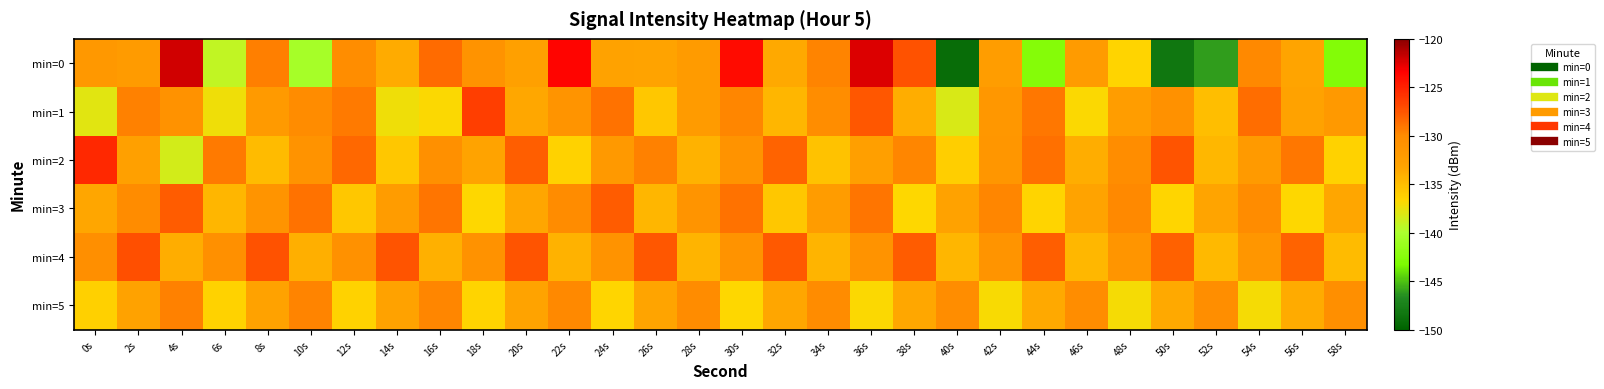

Which series changed the most between 40s and 46s?

min=0